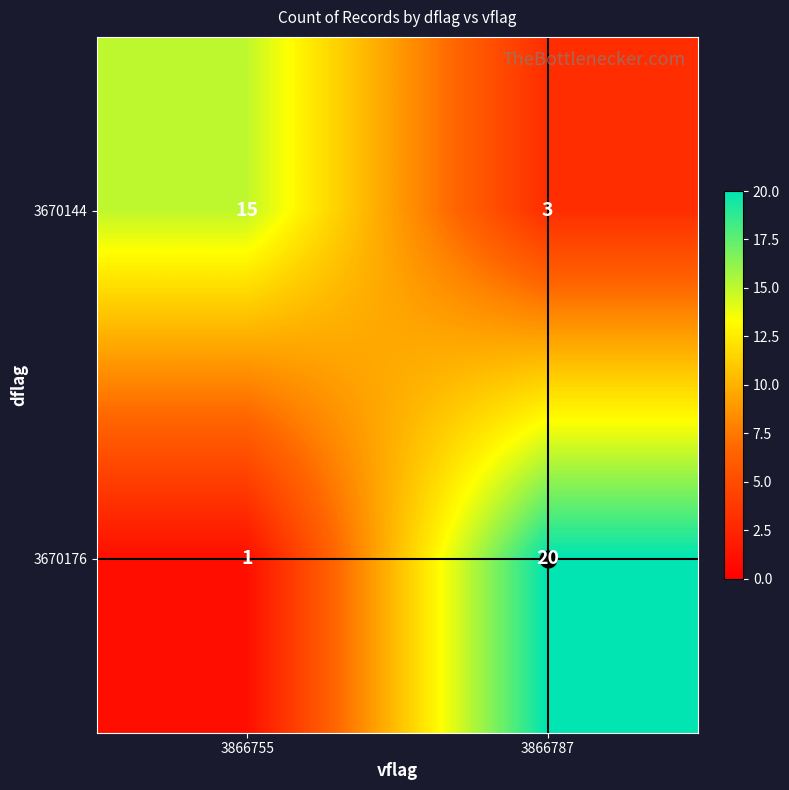

List the series in order of their peak value, highest first.

3670176, 3670144